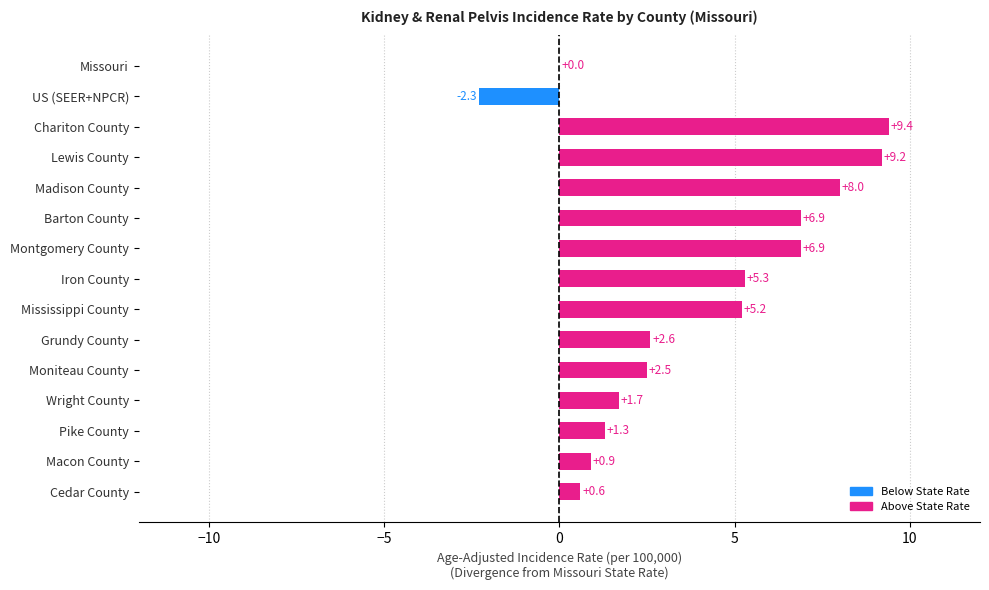

Which has a higher value, Moniteau County or Cedar County?

Moniteau County